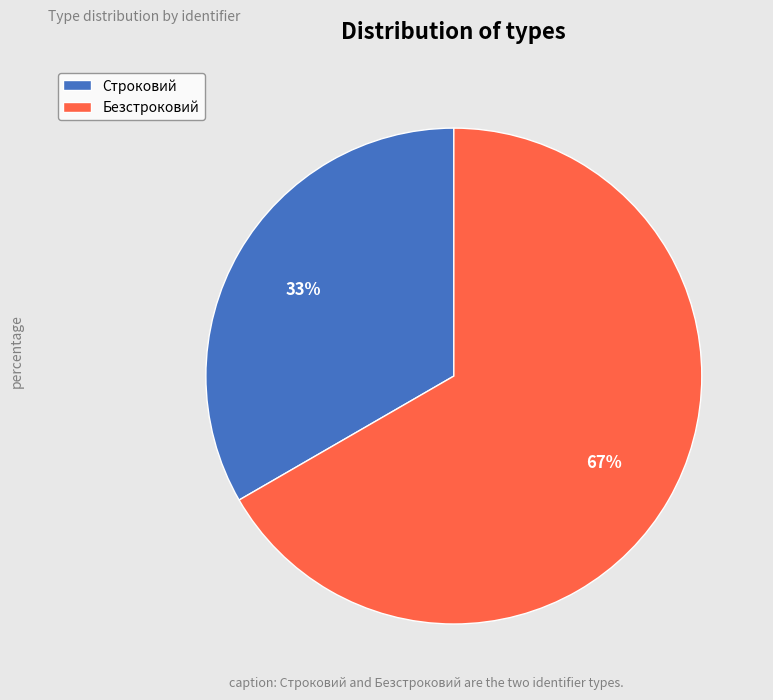

Combined, do Безстроковий and Строковий account for over 50%?

Yes